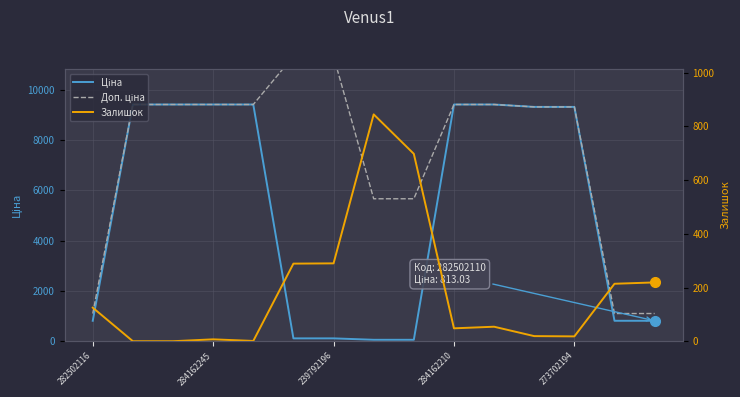

Reading right to left, what are all the values shown in this chart?

Ціна: 813.0	813.0	9321.4	9321.4	9416.9	9416.9	56.7	56.7	113.3	113.3	9416.9	9416.9	9416.9	9416.9	813.0
Доп. ціна: 1101.8	1101.8	9321.4	9321.4	9416.9	9416.9	5667.0	5667.0	11334.0	11334.0	9416.9	9416.9	9416.9	9416.9	1101.8
Залишок: 219.0	214.0	18.0	19.0	54.0	48.0	698.0	845.0	290.0	289.0	1.0	7.0	0.0	0.0	125.0